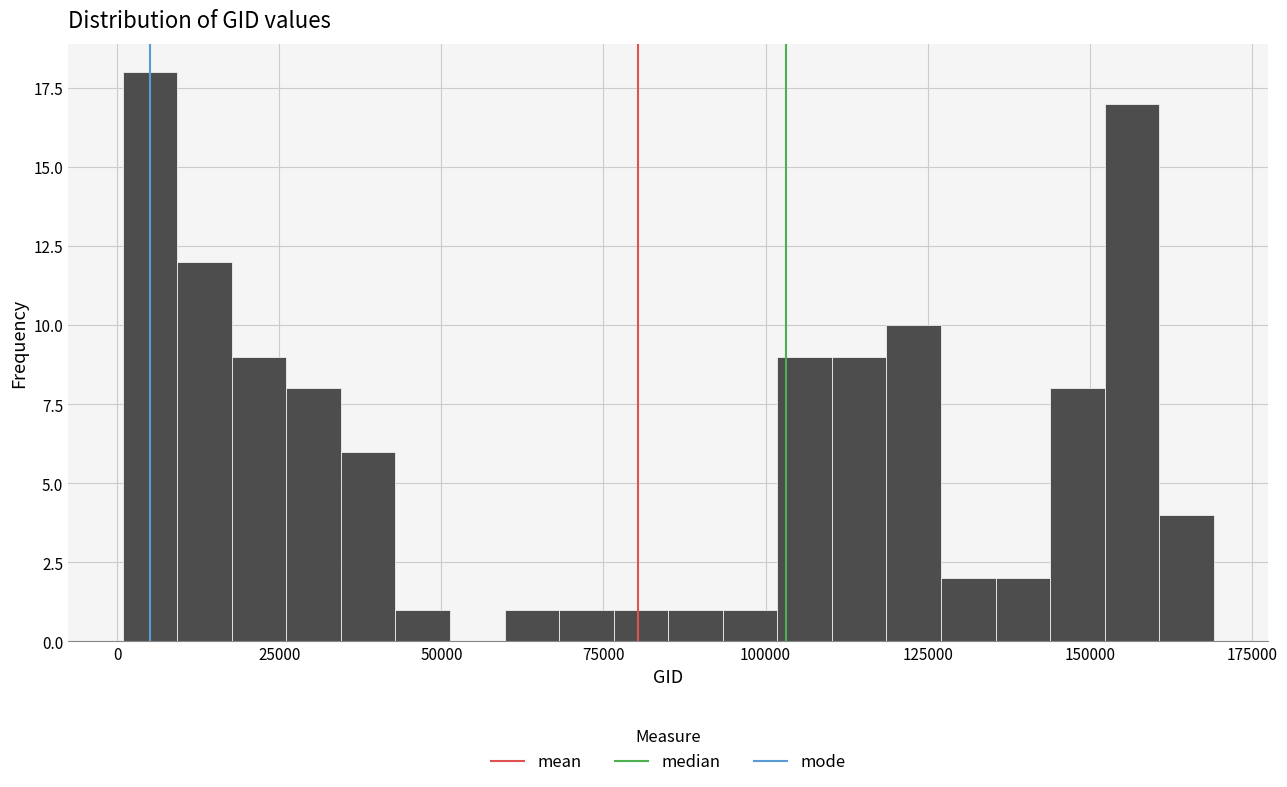

Around what value on the x-axis is the tallest bar? Give the approximate position of its centre, as read against the axis.

5000